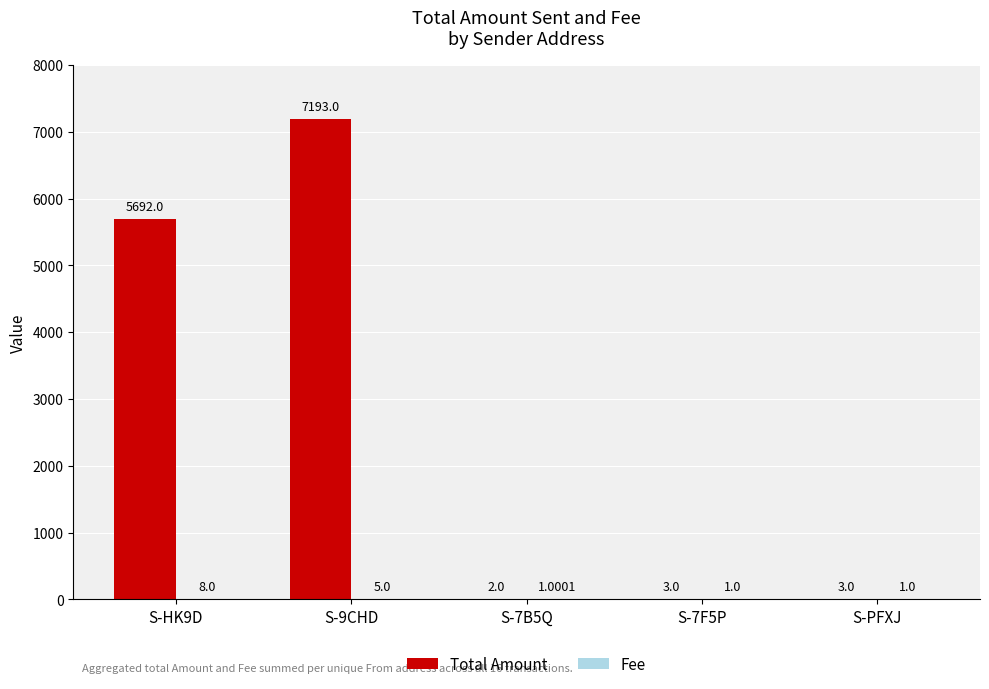

What is the spread (max minus min) of values at S-PFXJ?

2.0